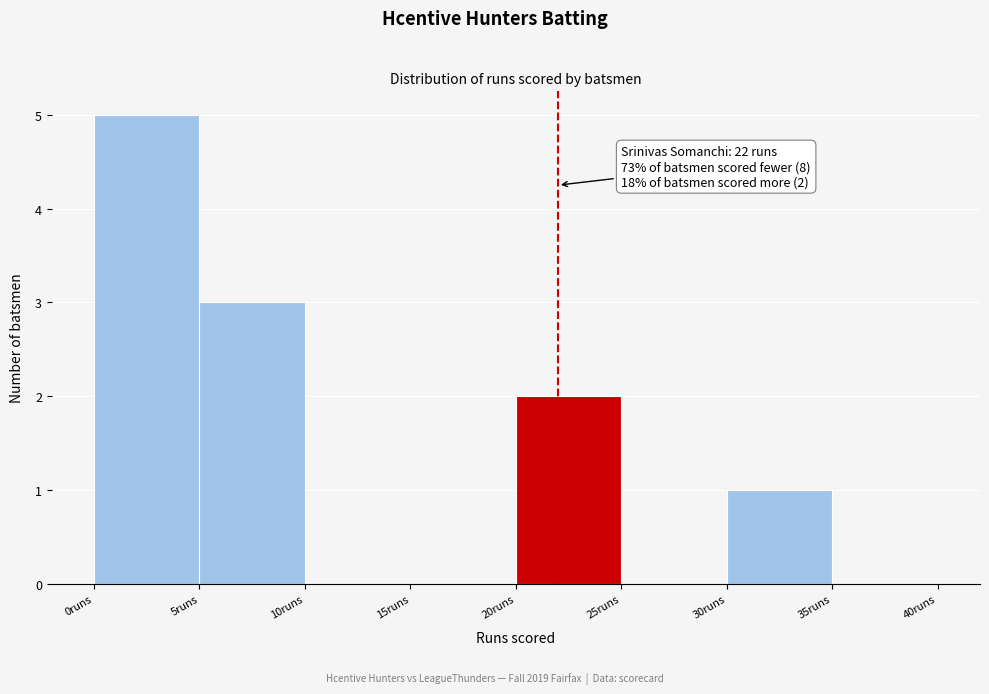

Over which range of the x-axis is the bar tallest?

0 to 5